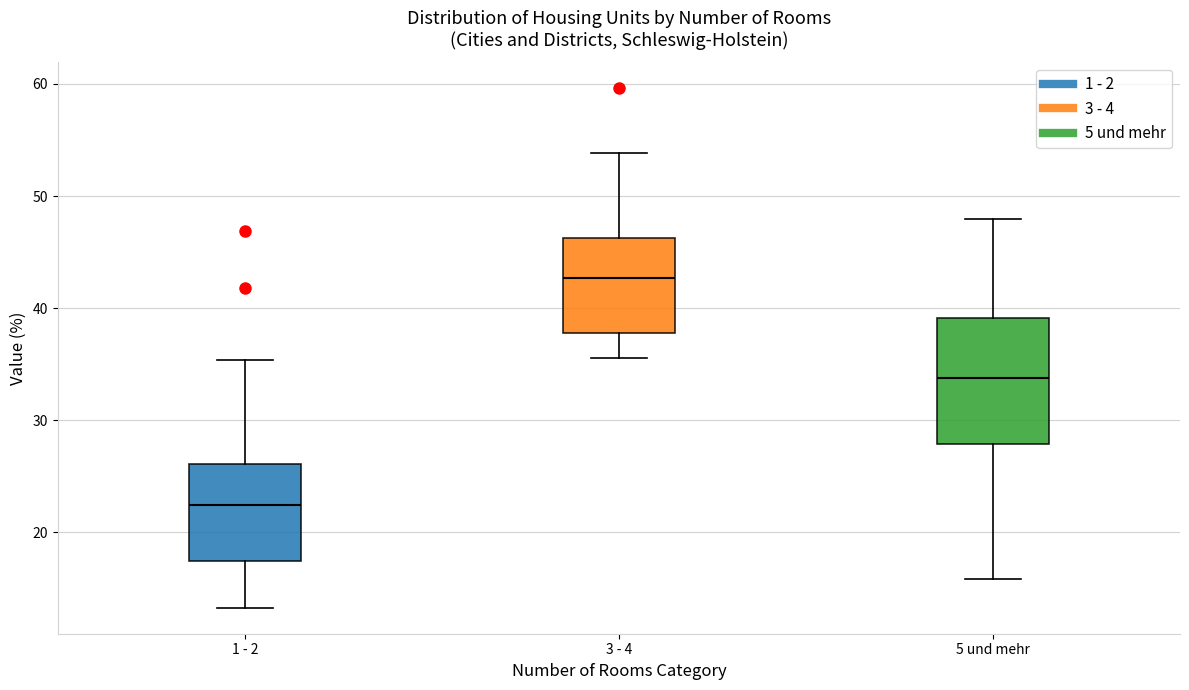

Reading left to right, read every box against the y-axis: the position of its median line, the range the box covers, and the ends of its whiskers. The values are not printed on the chart, so give them approximately, as read against the axis.

1 - 2: median 22, box 17 to 26, whiskers 13 to 35
3 - 4: median 43, box 38 to 46, whiskers 36 to 54
5 und mehr: median 34, box 28 to 39, whiskers 16 to 48